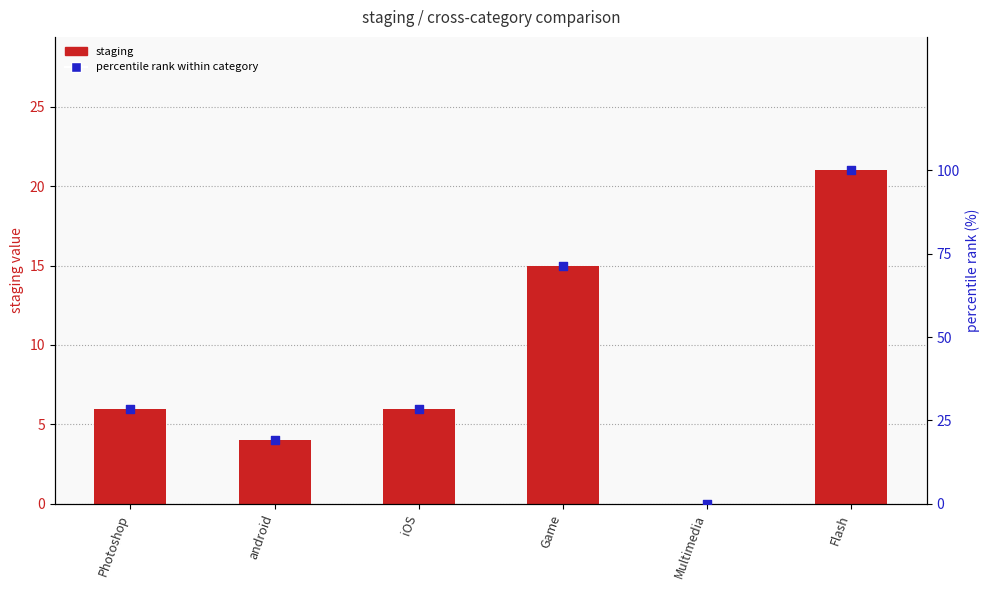

Which series has the largest total across all categories?

percentile rank within category